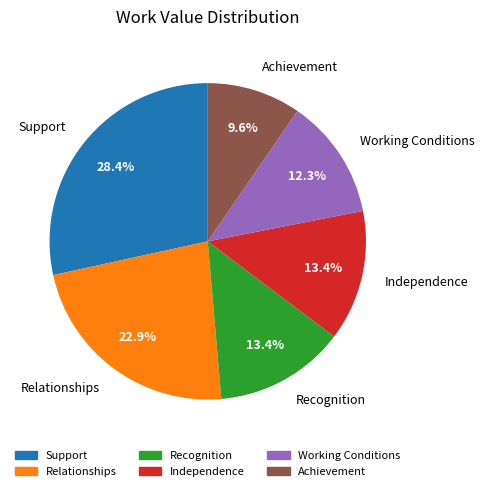

What percentage is the Achievement slice, to the nearest percent?

10%